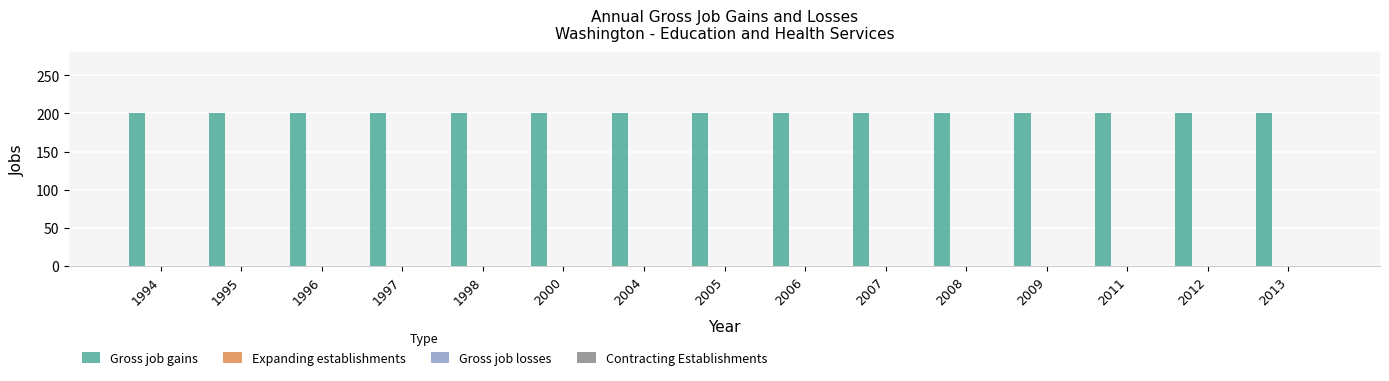

How many data points does each series have?

15